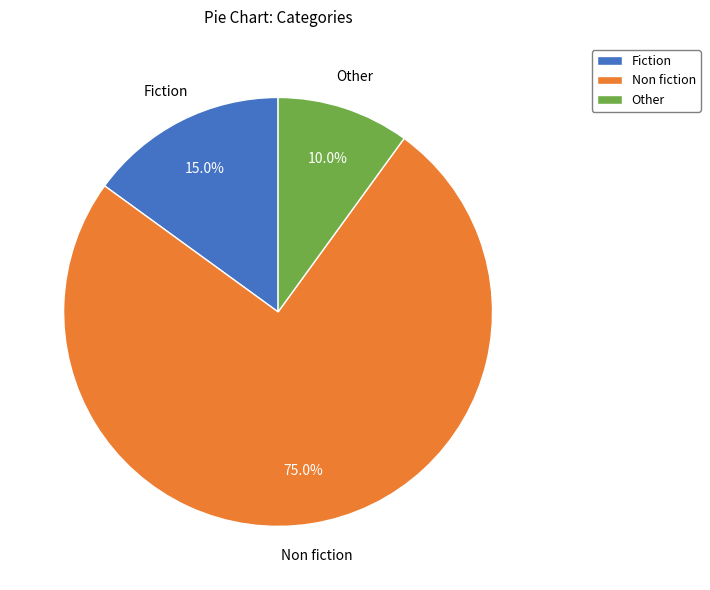

What is the majority slice?

Non fiction